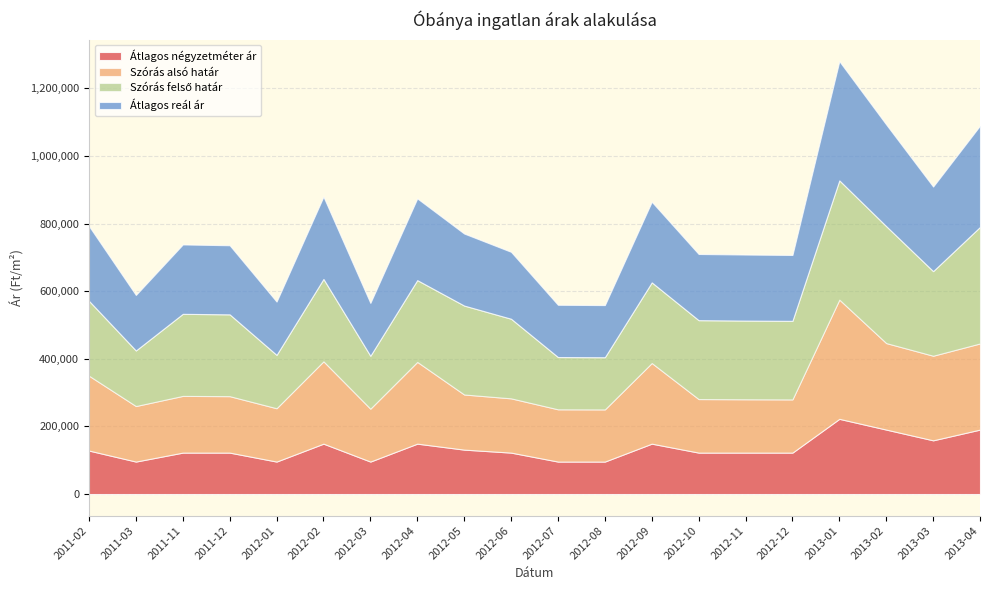

Count the number of data series in this chart.

4